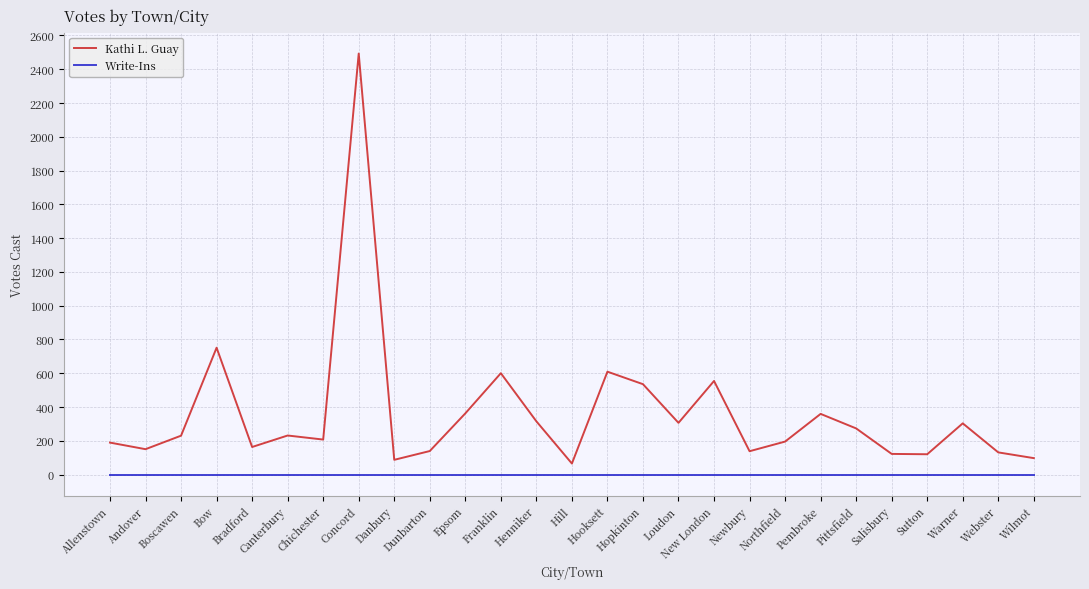

Rank the series by their maximum value, from lowest to highest.

Write-Ins, Kathi L. Guay